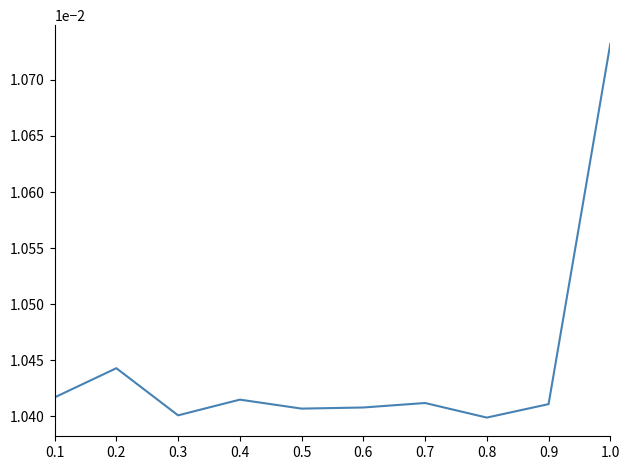

How many lines are shown in the chart?

1